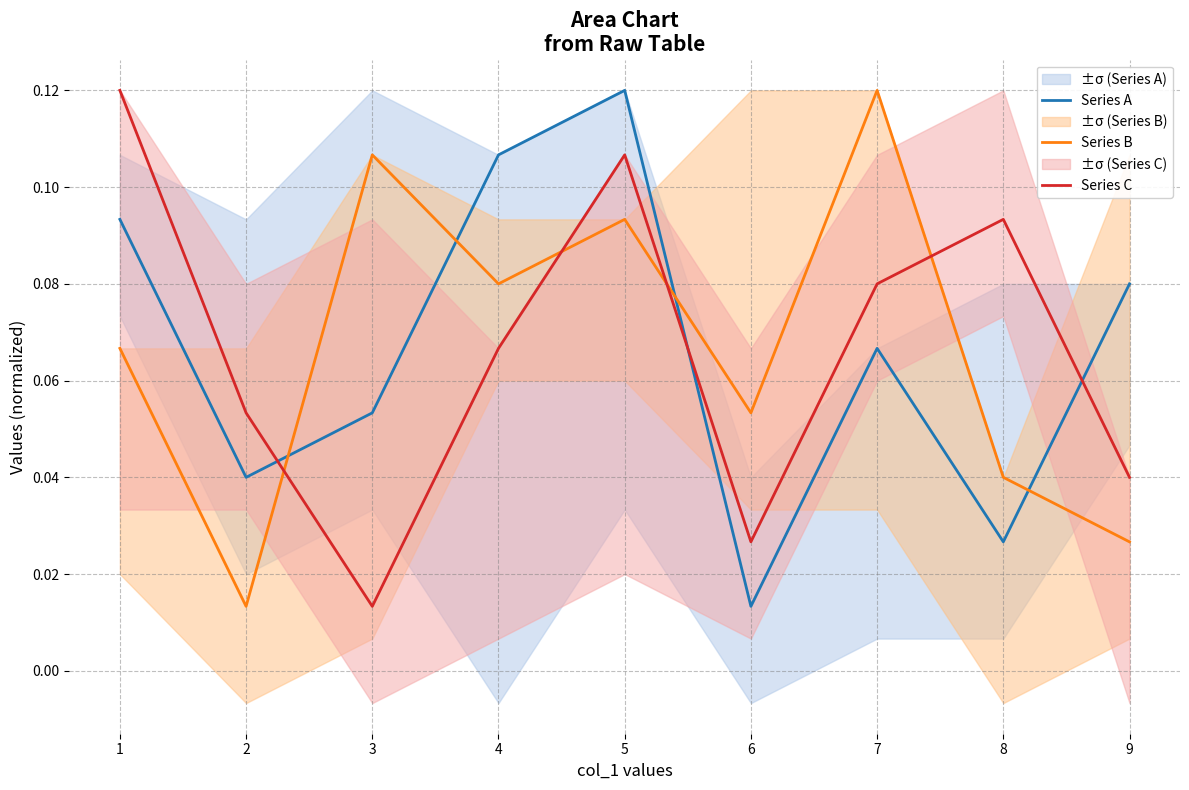

At which label is Series C closest to 0?

3